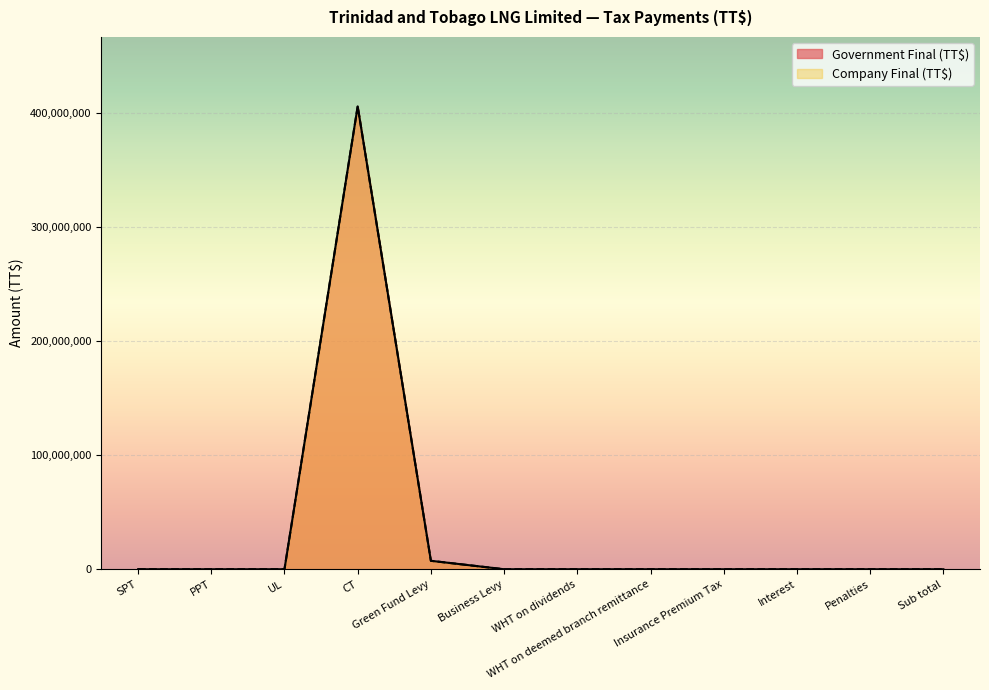

What is the difference between the maximum and minimum values in the Government Final (TT$) series?

406073596.6